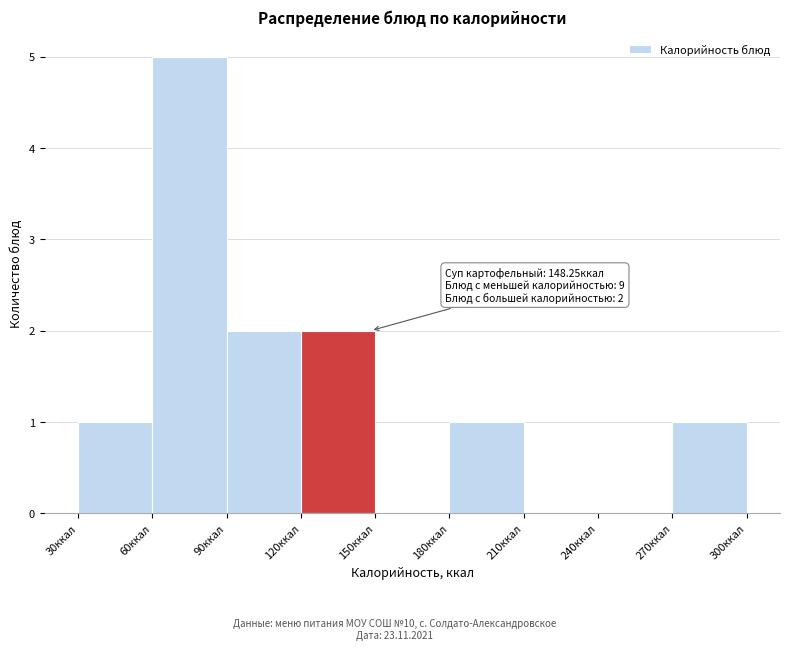

Over which range of the x-axis is the bar tallest?

60 to 90